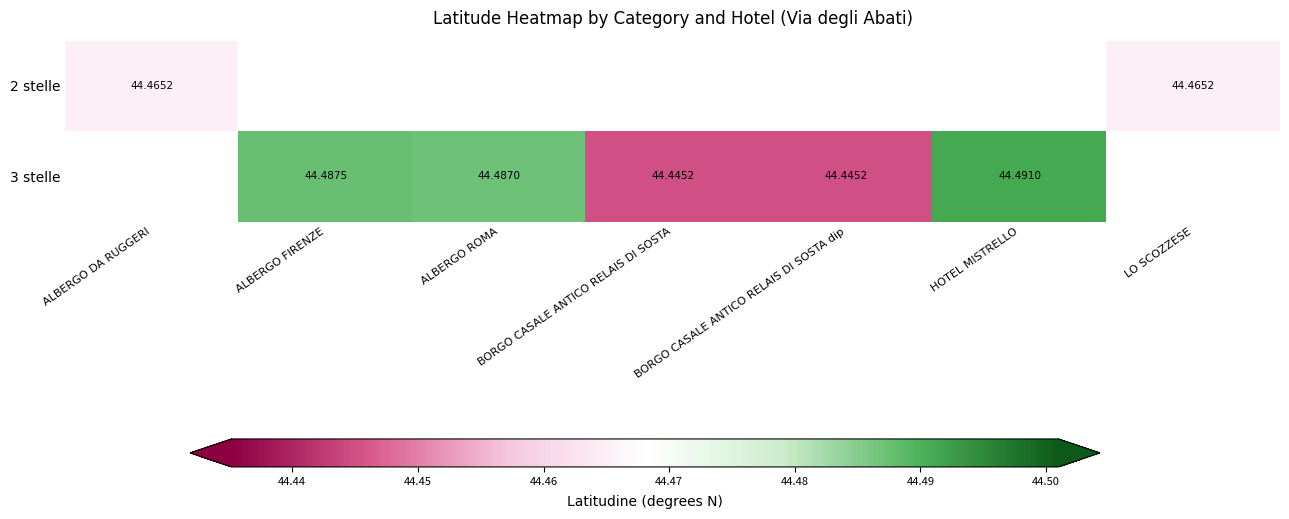

Is the value of 2 stelle at LO SCOZZESE greater than the value of 3 stelle at HOTEL MISTRELLO?

No